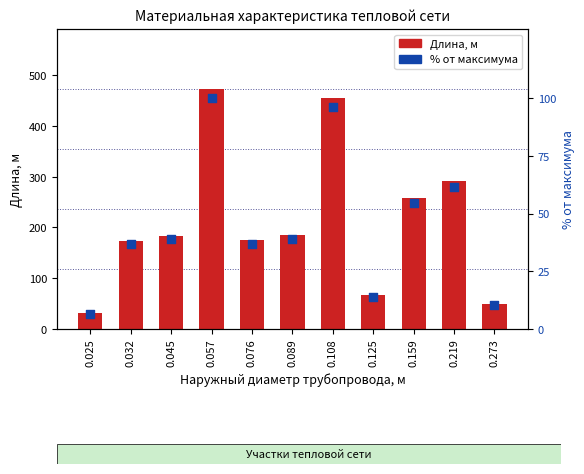

Which series reaches the maximum Y coordinate?

Длина, м